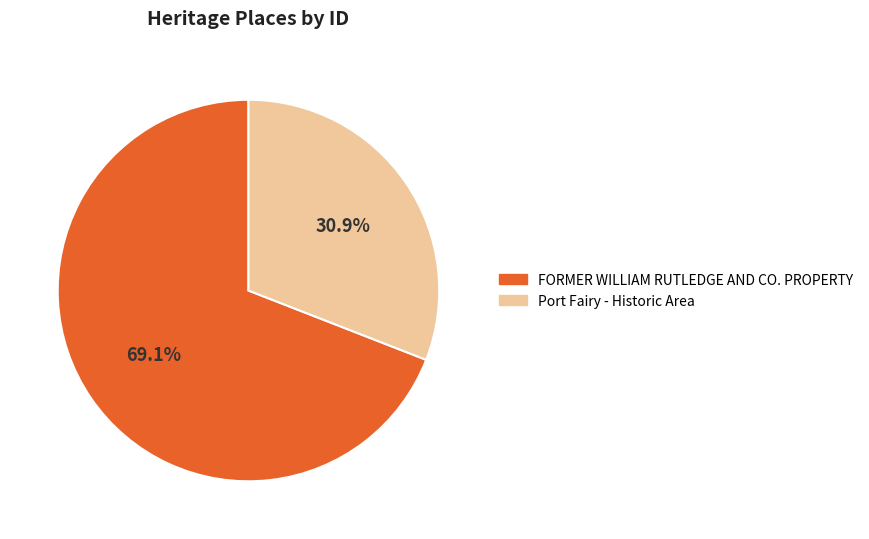

To the nearest percent, what is the difference between the FORMER WILLIAM RUTLEDGE AND CO. PROPERTY and Port Fairy - Historic Area slice percentages?

38%